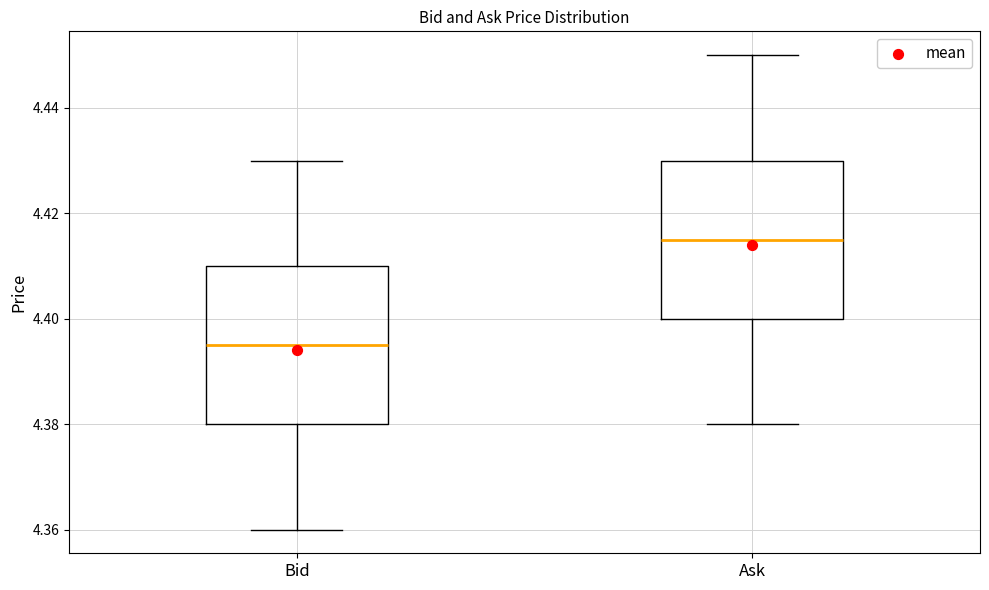

Reading left to right, transcribe this box plot: for each box, give where its median line is, the range the box spans, and where its two whiskers end, as read against the y-axis. The values are not printed on the chart, so give them approximately, as read against the axis.

Bid: median 4.396, box 4.380 to 4.410, whiskers 4.360 to 4.430
Ask: median 4.416, box 4.400 to 4.430, whiskers 4.380 to 4.450